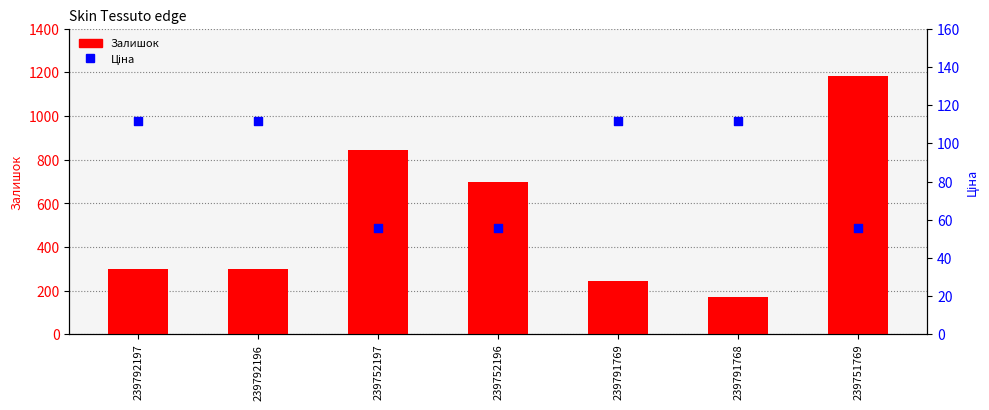

Which series has the largest Y range (max minus min)?

Залишок